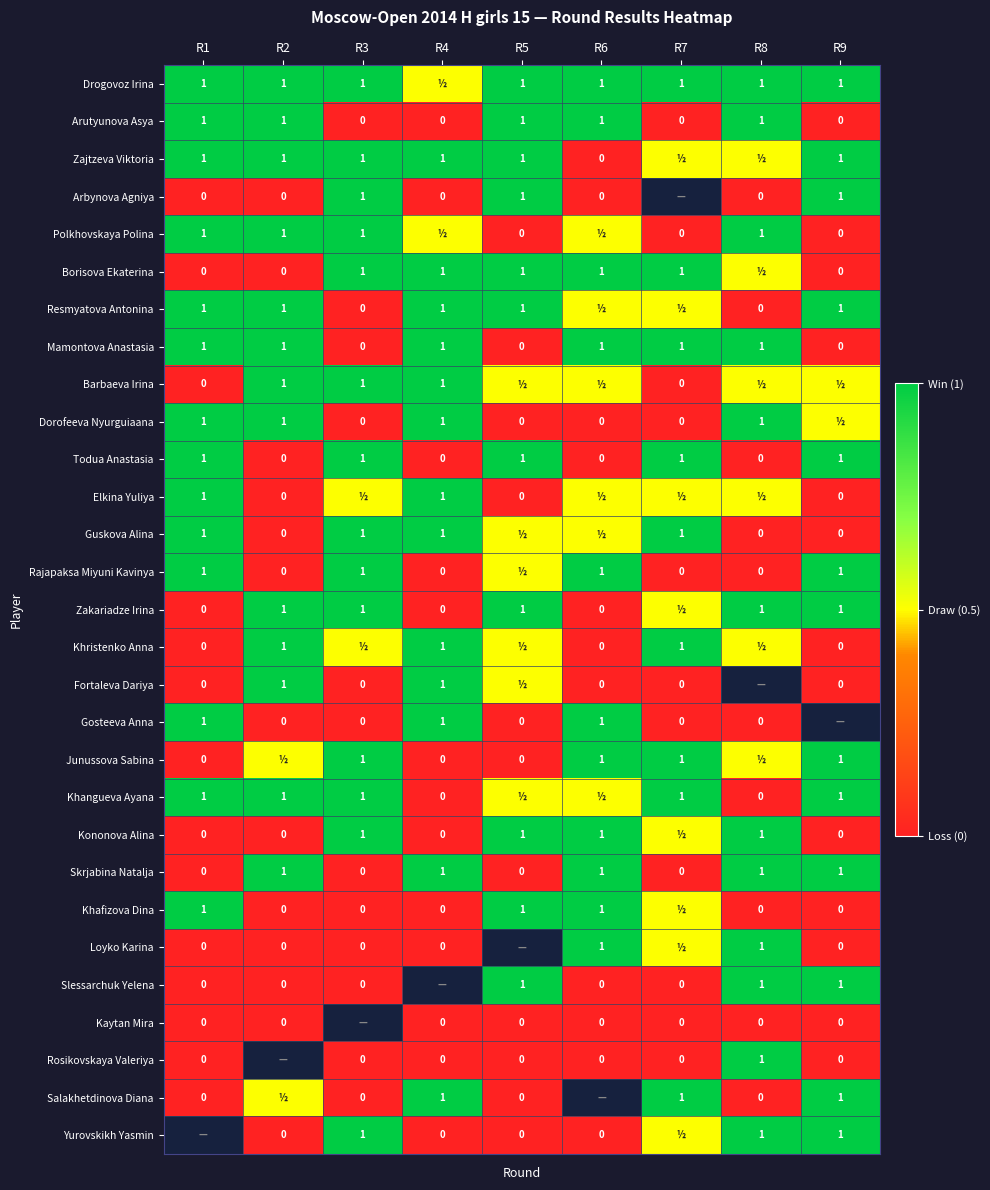

What is the highest value of the Skrjabina Natalja series?

1.0